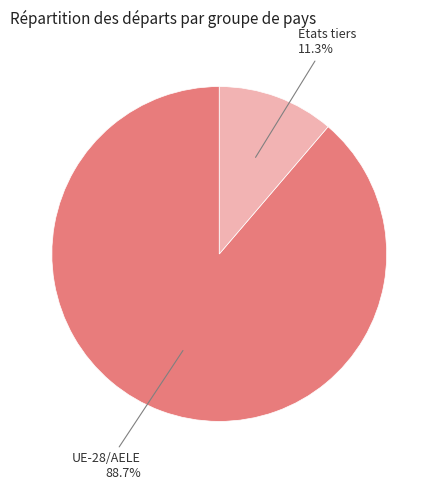

Does any single category account for the majority?

Yes